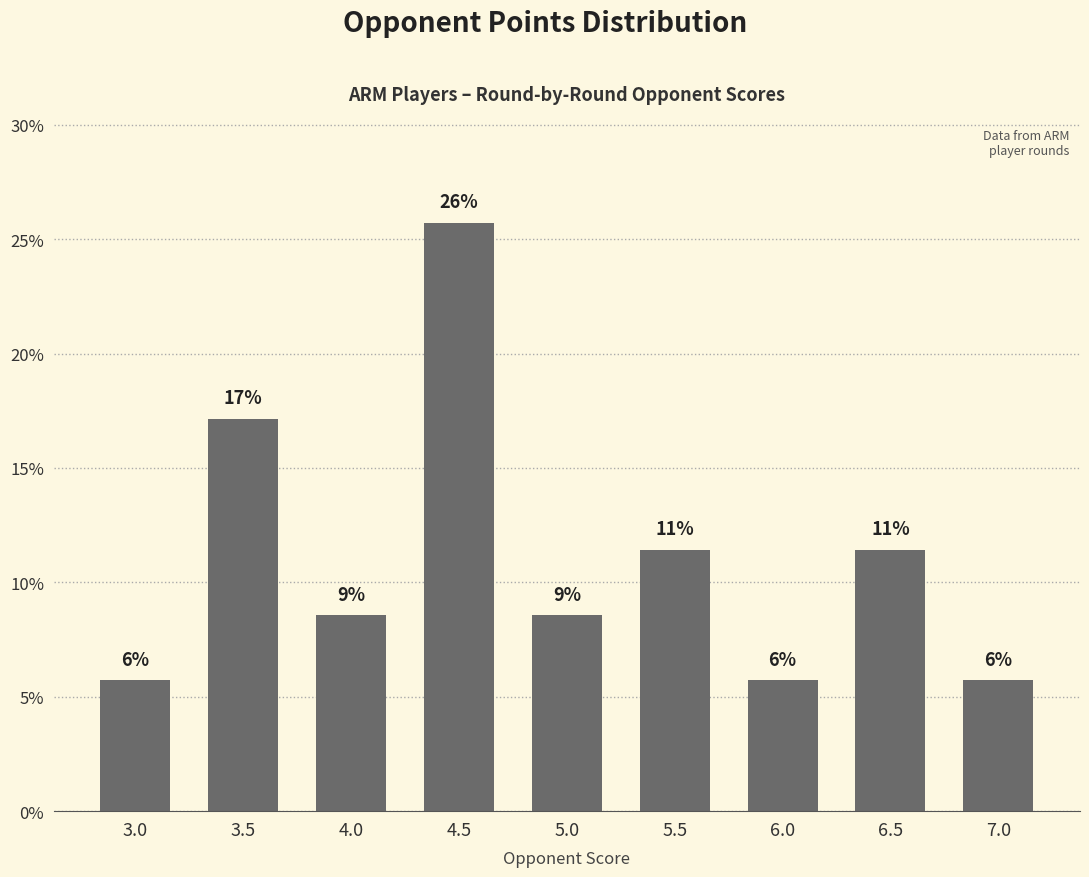

Is it true that the value at 6.0 is 1.2?

False